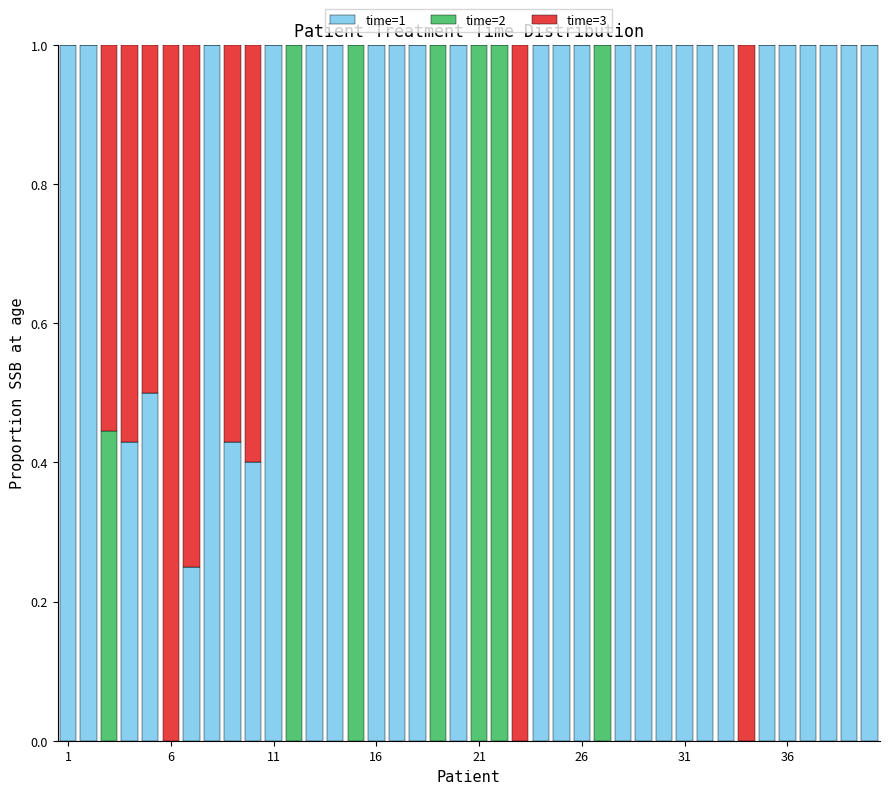

What is the maximum value for time=1?

1.0